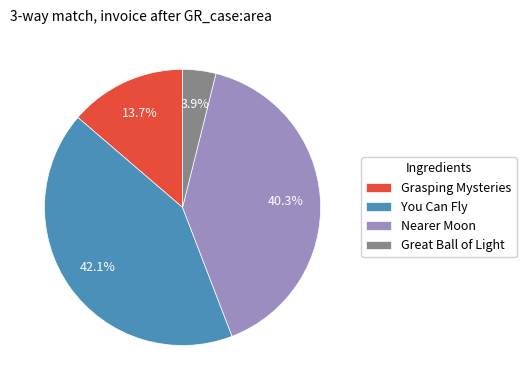

To the nearest percent, what percentage of the pie is Nearer Moon?

40%